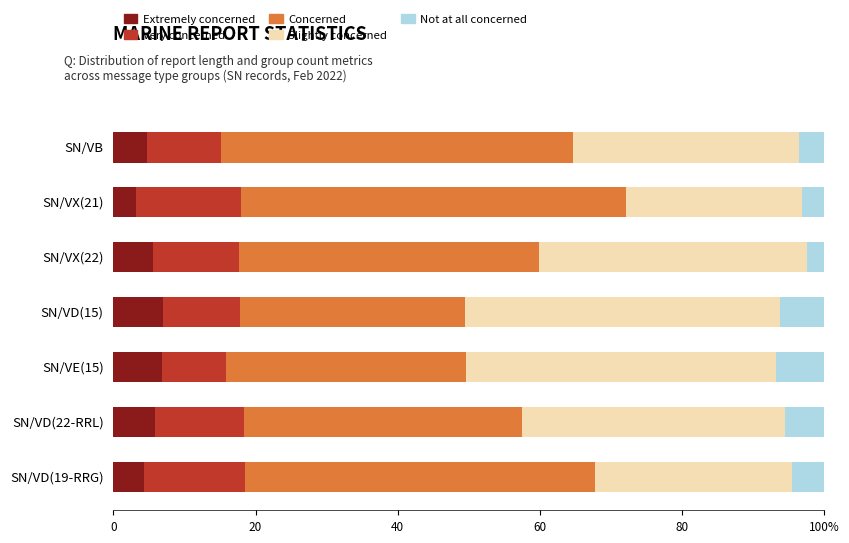

What are all the series names shown in the legend?

Extremely concerned, Very concerned, Concerned, Slightly concerned, Not at all concerned